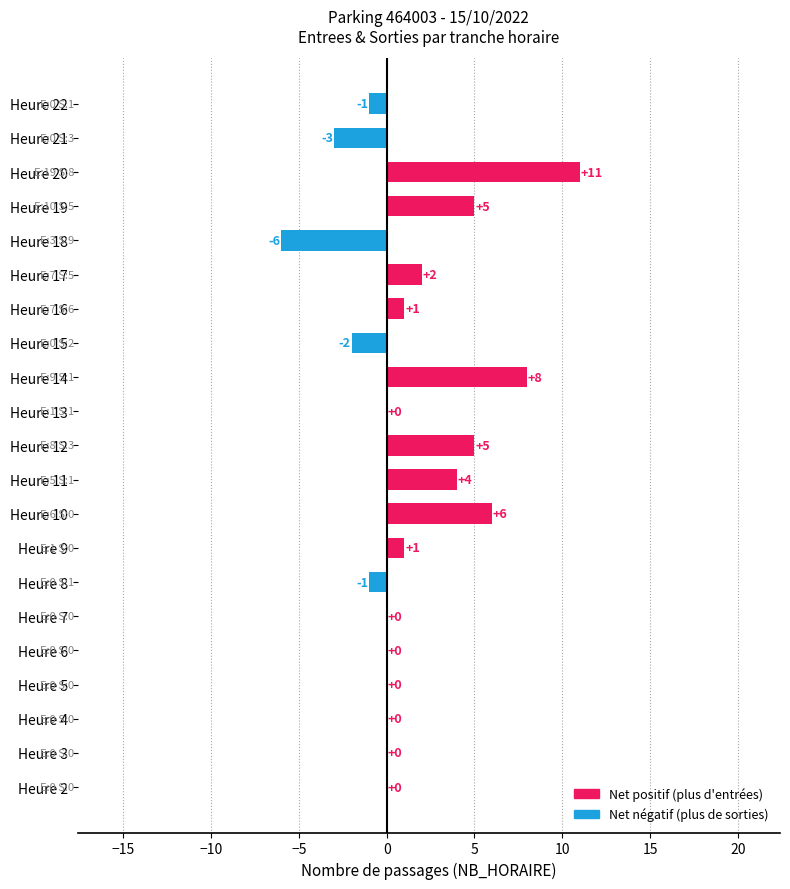

Which label corresponds to the largest value in the chart?

Heure 20